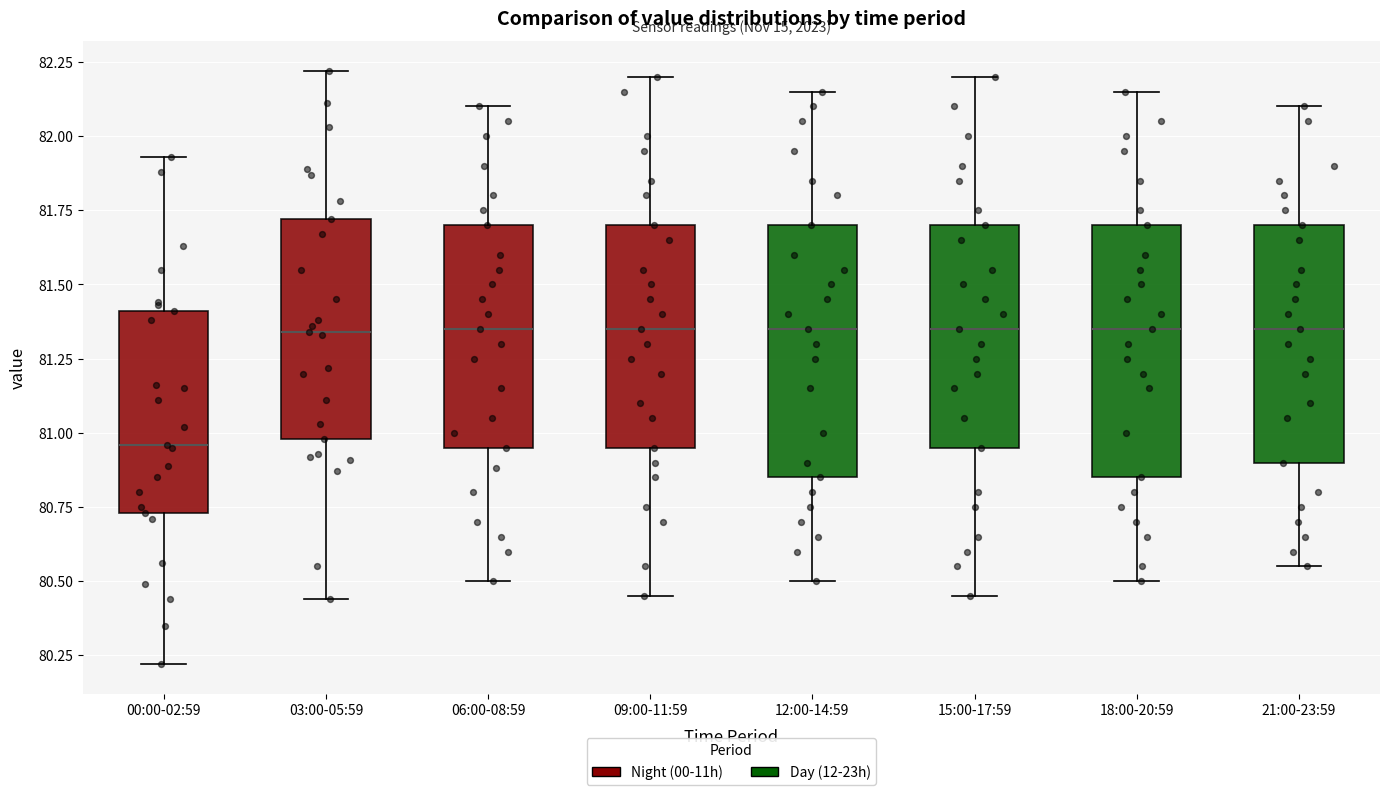

Reading left to right, read every box against the y-axis: the position of its median line, the range the box covers, and the ends of its whiskers. The values are not printed on the chart, so give them approximately, as read against the axis.

00:00-02:59: median 80.95, box 80.75 to 81.40, whiskers 80.20 to 81.95
03:00-05:59: median 81.35, box 81.00 to 81.70, whiskers 80.45 to 82.20
06:00-08:59: median 81.35, box 80.95 to 81.70, whiskers 80.50 to 82.10
09:00-11:59: median 81.35, box 80.95 to 81.70, whiskers 80.45 to 82.20
12:00-14:59: median 81.35, box 80.85 to 81.70, whiskers 80.50 to 82.15
15:00-17:59: median 81.35, box 80.95 to 81.70, whiskers 80.45 to 82.20
18:00-20:59: median 81.35, box 80.85 to 81.70, whiskers 80.50 to 82.15
21:00-23:59: median 81.35, box 80.90 to 81.70, whiskers 80.55 to 82.10